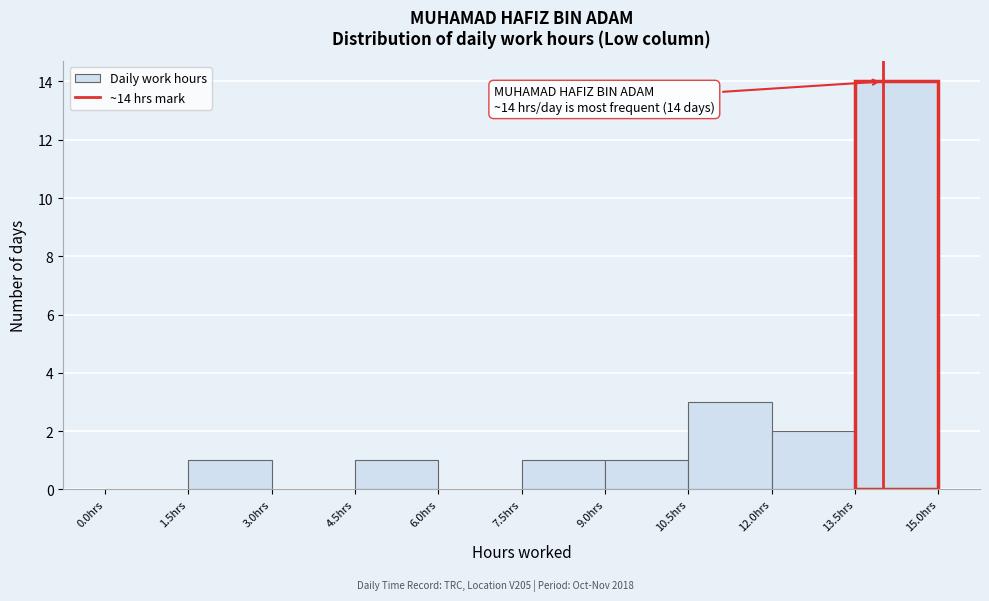

Which range on the x-axis has the tallest bar?

13.5 to 15.0